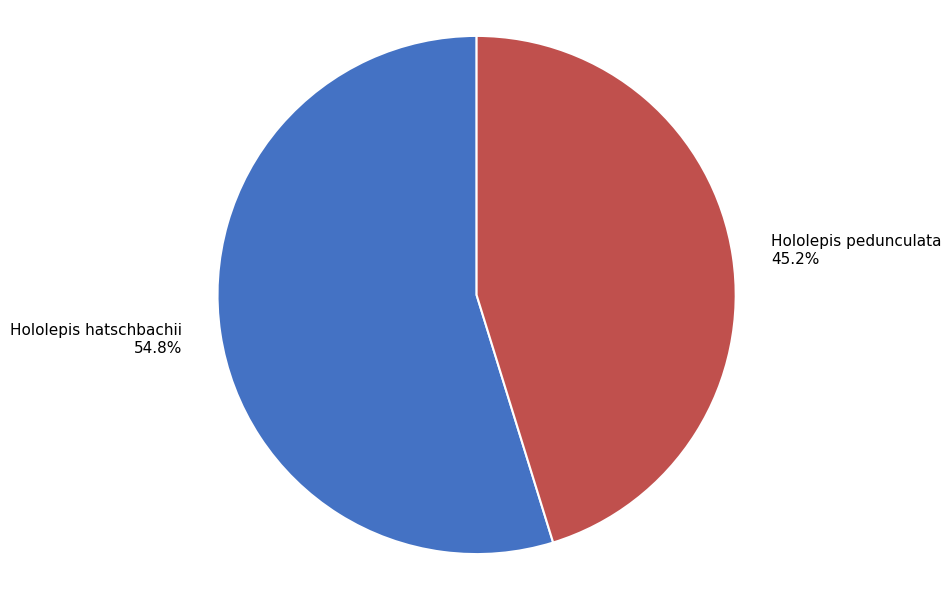

What is the largest slice in the pie chart?

Hololepis hatschbachii